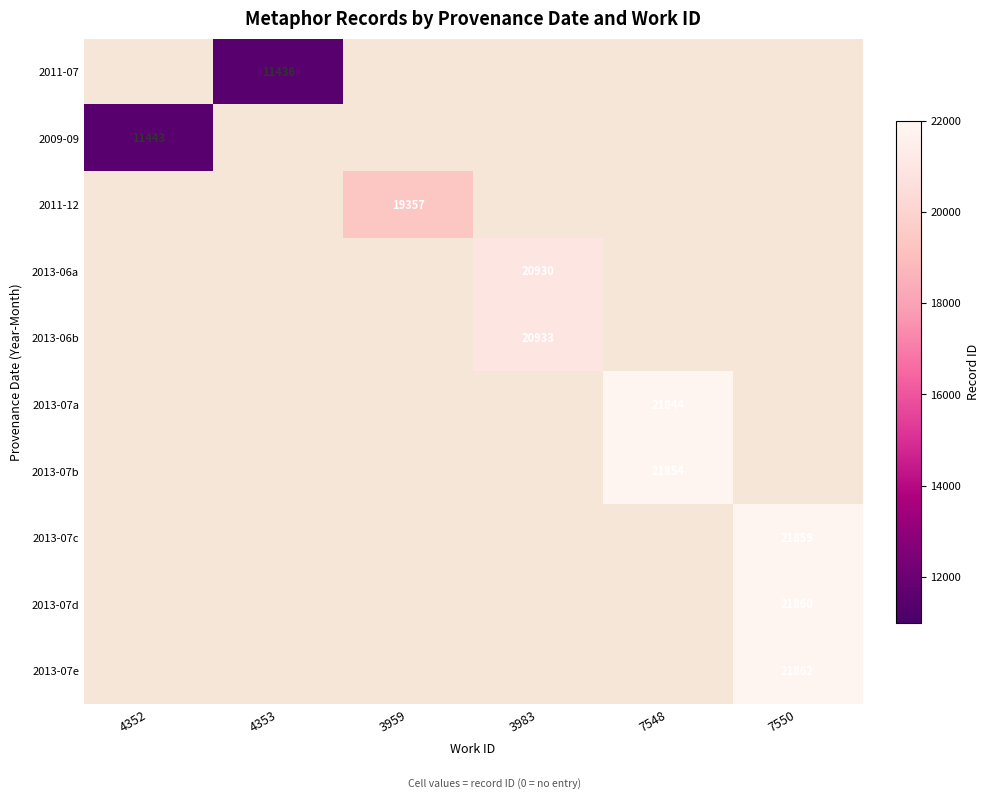

True or false: 2013-07a has a value of 21844 at 7548.

True